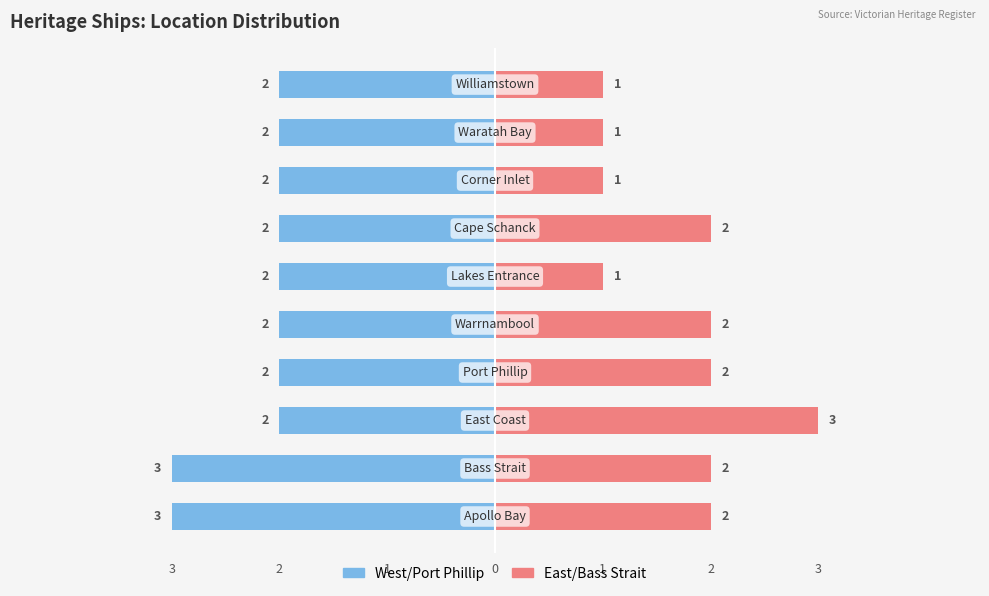

The chart shows a value of 2 at Port Phillip. True or false?

True